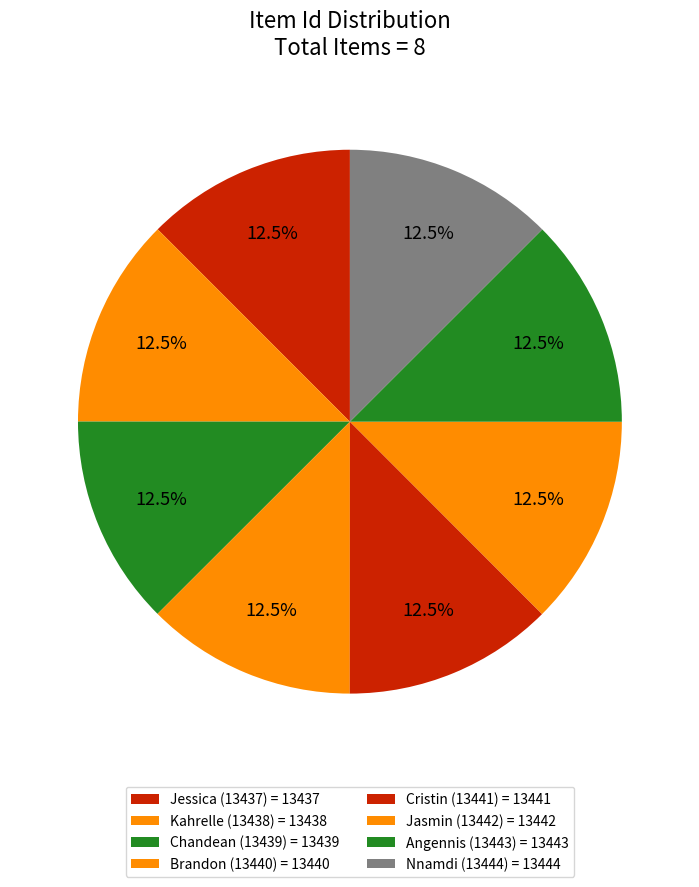

Which category has the smallest portion of the pie?

Jessica (13437)